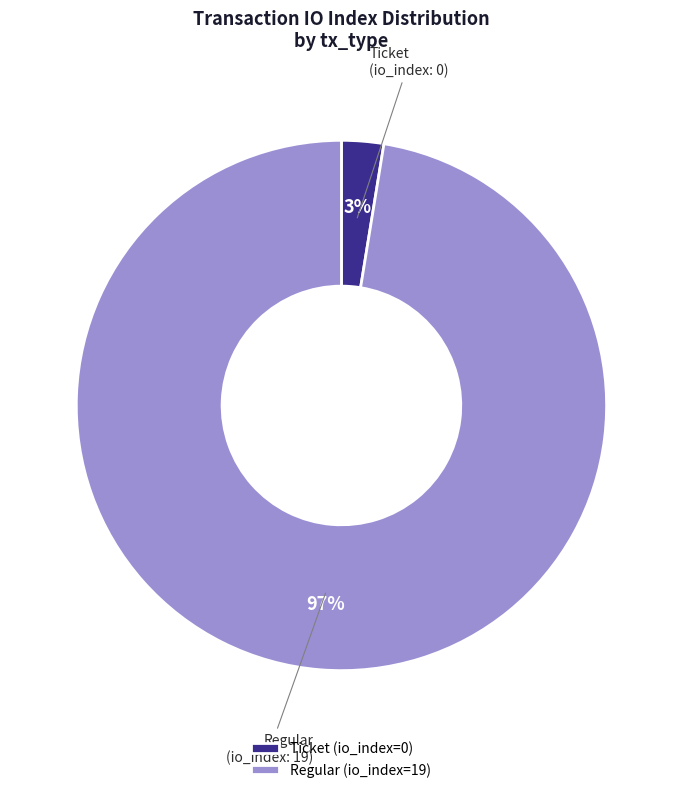

To the nearest percent, what percentage of the pie is Regular?

97%